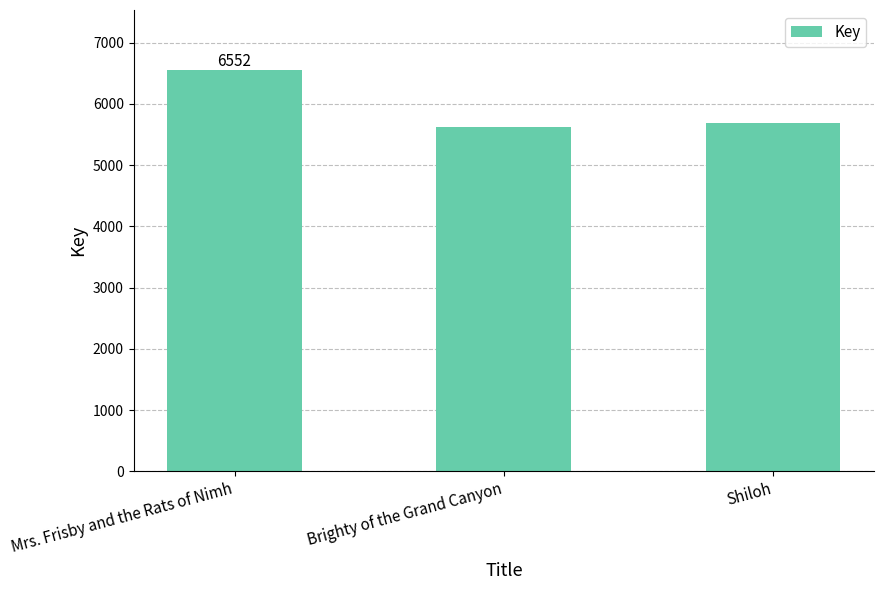

Read the value at Brighty of the Grand Canyon, to the nearest 100.

5600